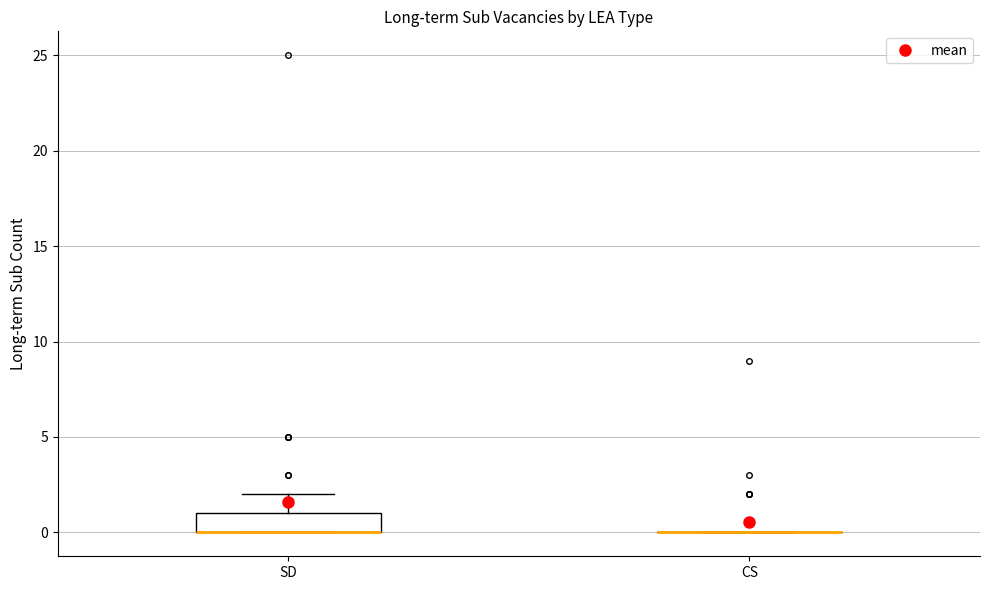

Reading left to right, transcribe this box plot: for each box, give where its median line is, the range the box spans, and where its two whiskers end, as read against the y-axis. The values are not printed on the chart, so give them approximately, as read against the axis.

SD: median 0 (drawn on the box's lower edge), box 0 to 1, whiskers 0 to 2
CS: box collapsed to a line at 0, whiskers 0 to 0